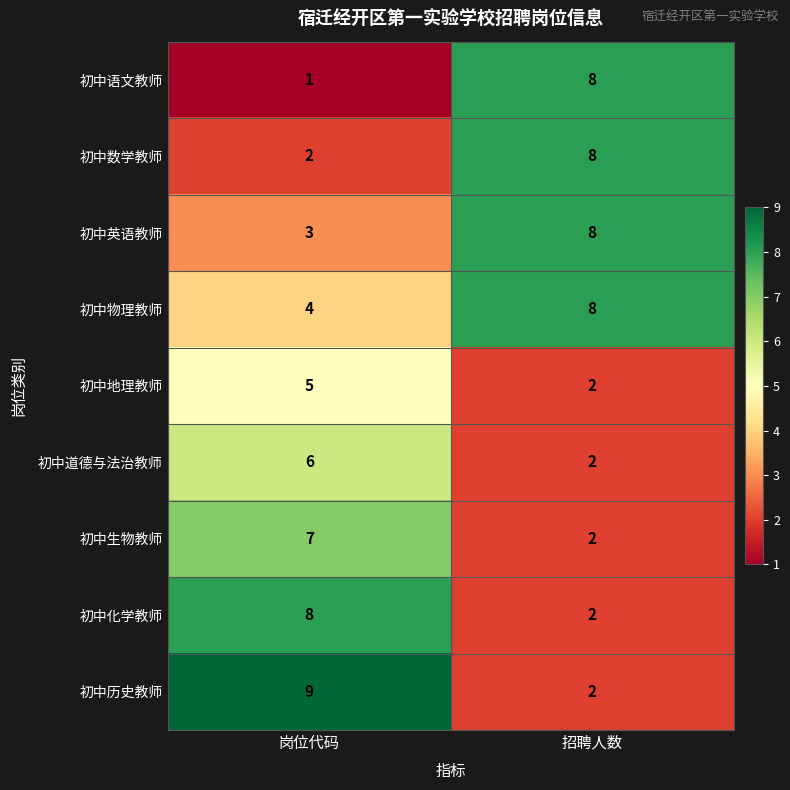

Reading right to left, list all the values displayed in this chart.

初中语文教师: 8	1
初中数学教师: 8	2
初中英语教师: 8	3
初中物理教师: 8	4
初中地理教师: 2	5
初中道德与法治教师: 2	6
初中生物教师: 2	7
初中化学教师: 2	8
初中历史教师: 2	9